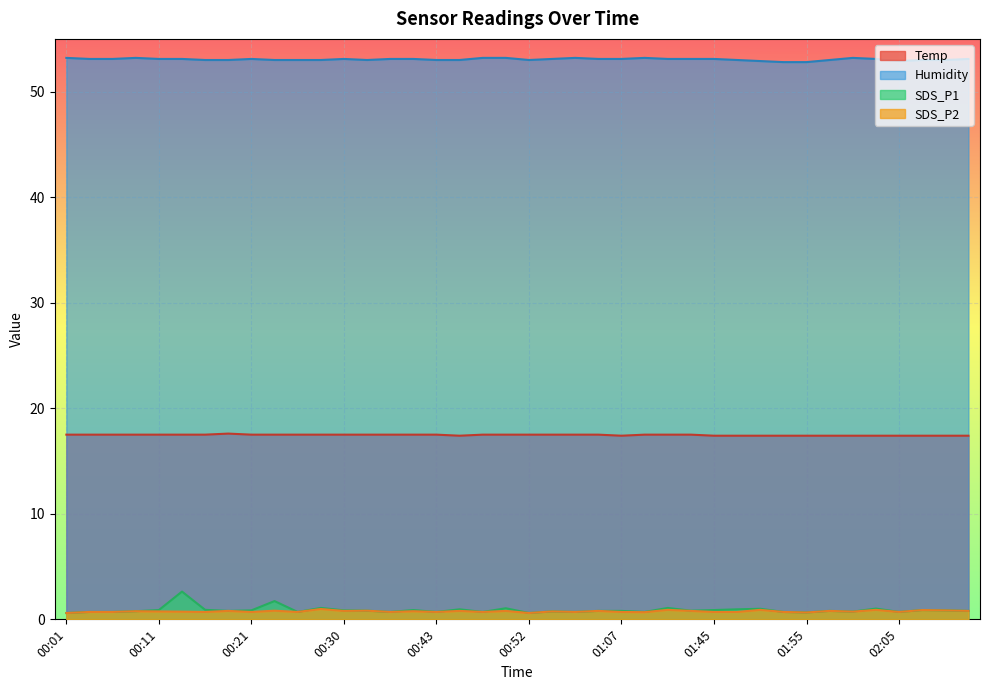

Which category has the highest value across all series?

00:01